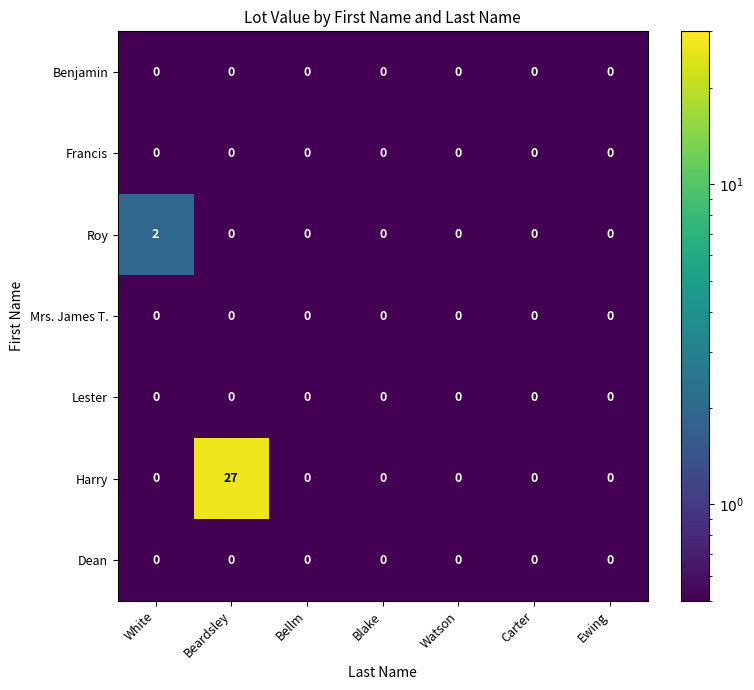

Which series has the largest total across all categories?

Harry